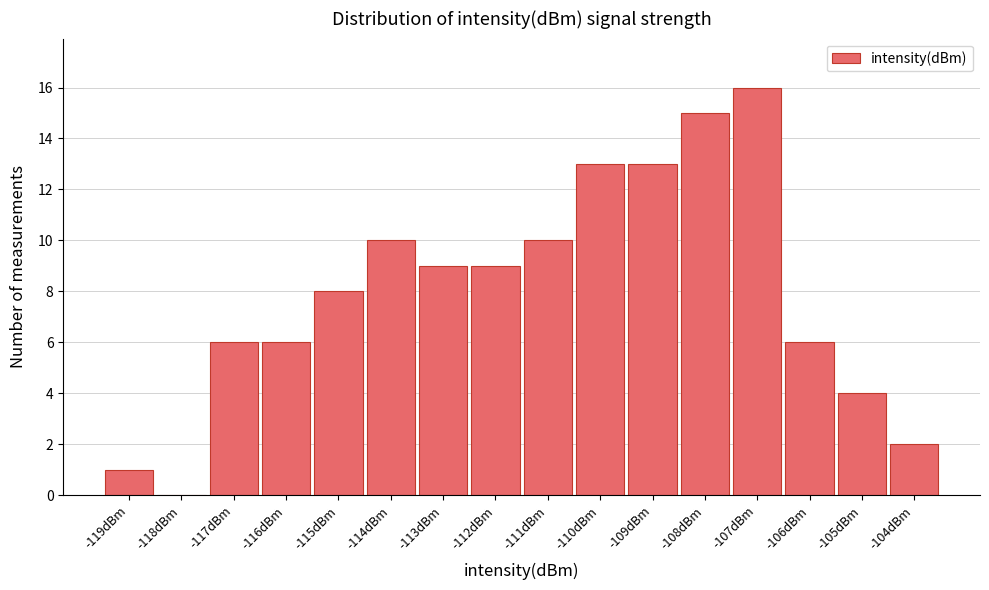

Reading left to right, extract all data points from this chart.

-119dBm=1	-118dBm=0	-117dBm=6	-116dBm=6	-115dBm=8	-114dBm=10	-113dBm=9	-112dBm=9	-111dBm=10	-110dBm=13	-109dBm=13	-108dBm=15	-107dBm=16	-106dBm=6	-105dBm=4	-104dBm=2